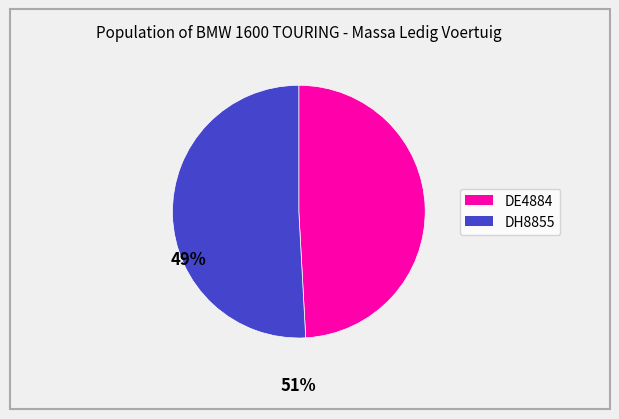

Do DH8855 and DE4884 together represent more than half of the pie?

Yes